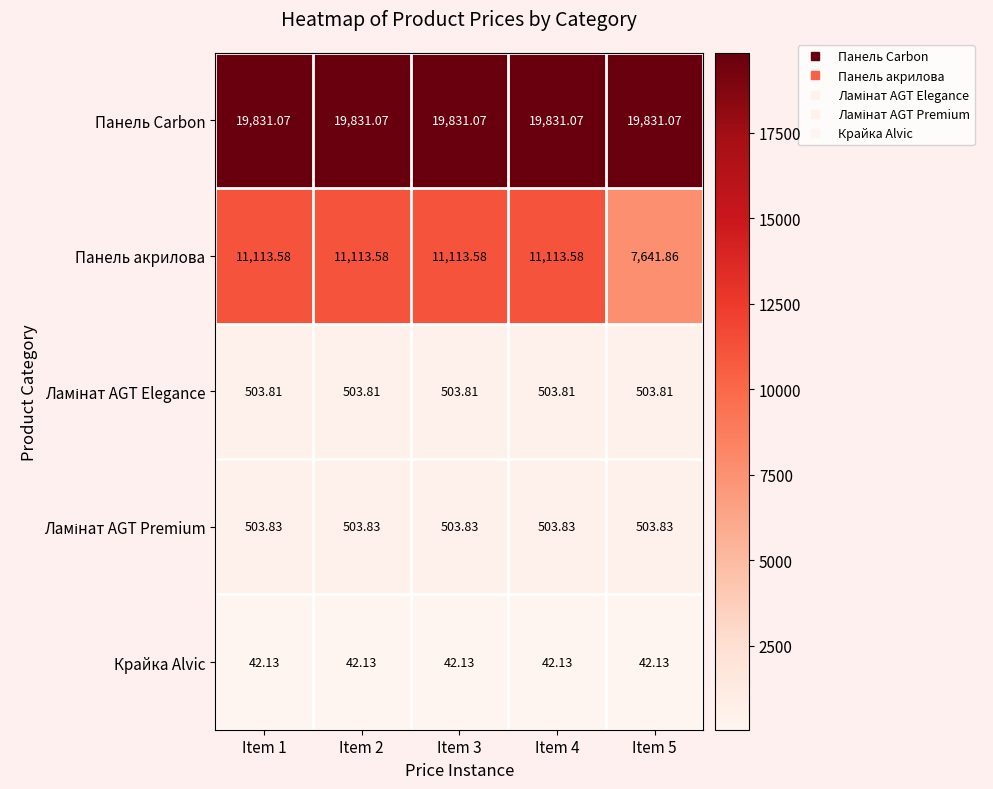

Between Item 1 and Item 5, which series saw the biggest shift?

Панель акрилова